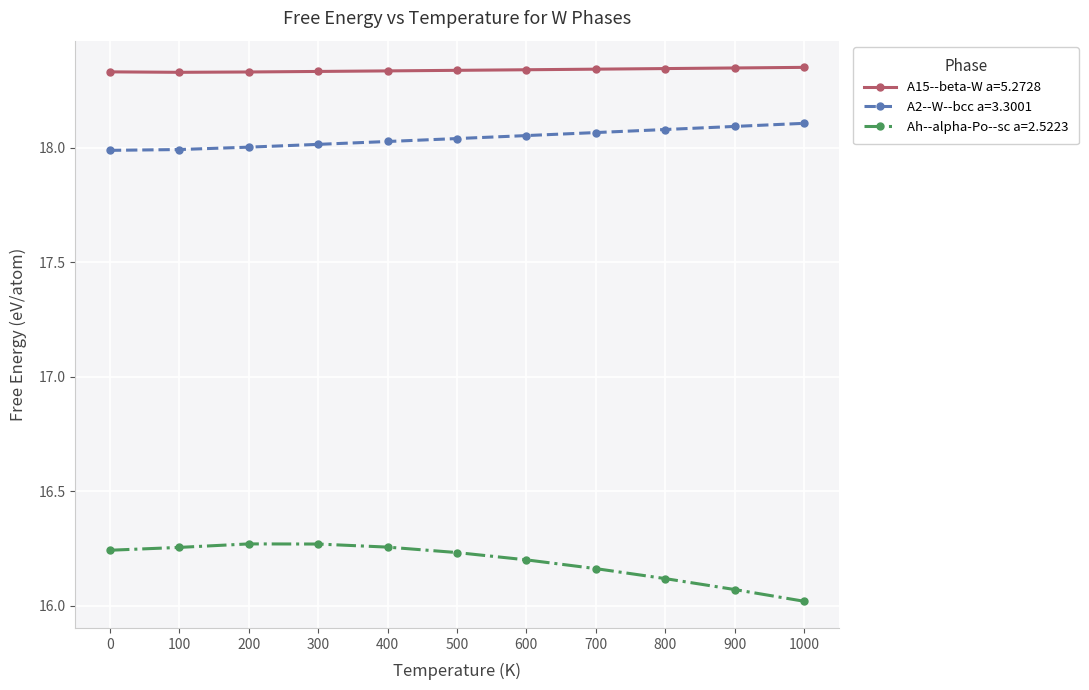

List the series in order of their peak value, lowest first.

Ah--alpha-Po--sc a=2.5223, A2--W--bcc a=3.3001, A15--beta-W a=5.2728